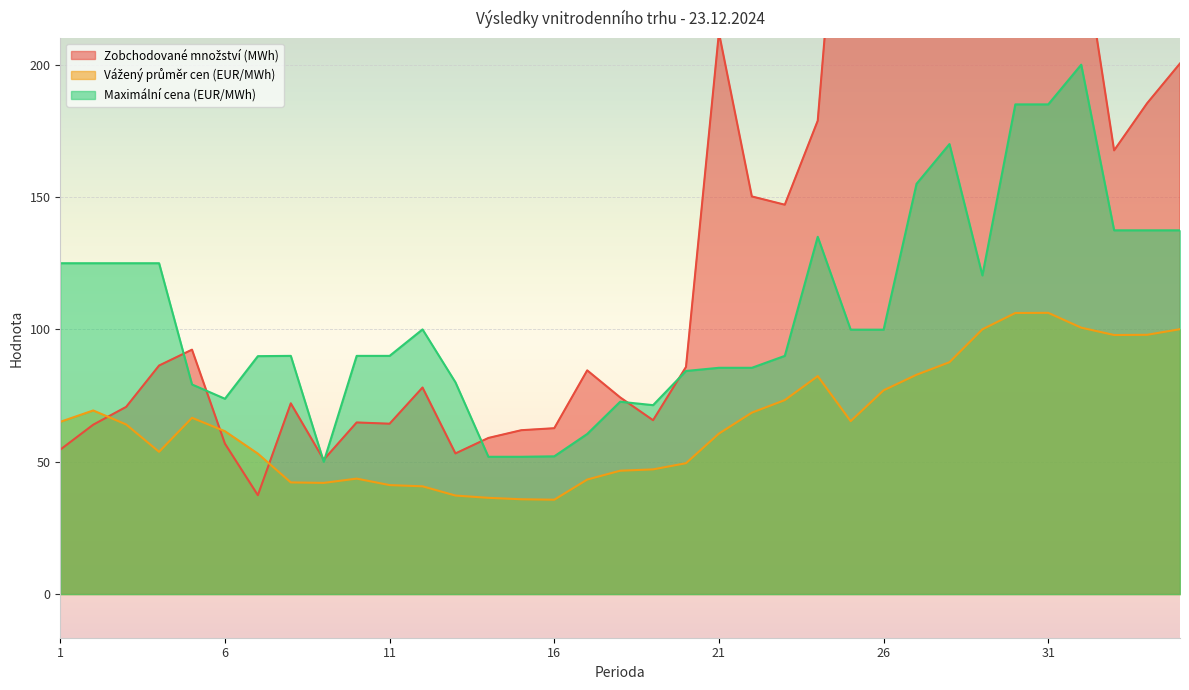

How many data points in Zobchodované množství (MWh) are above 85?

18